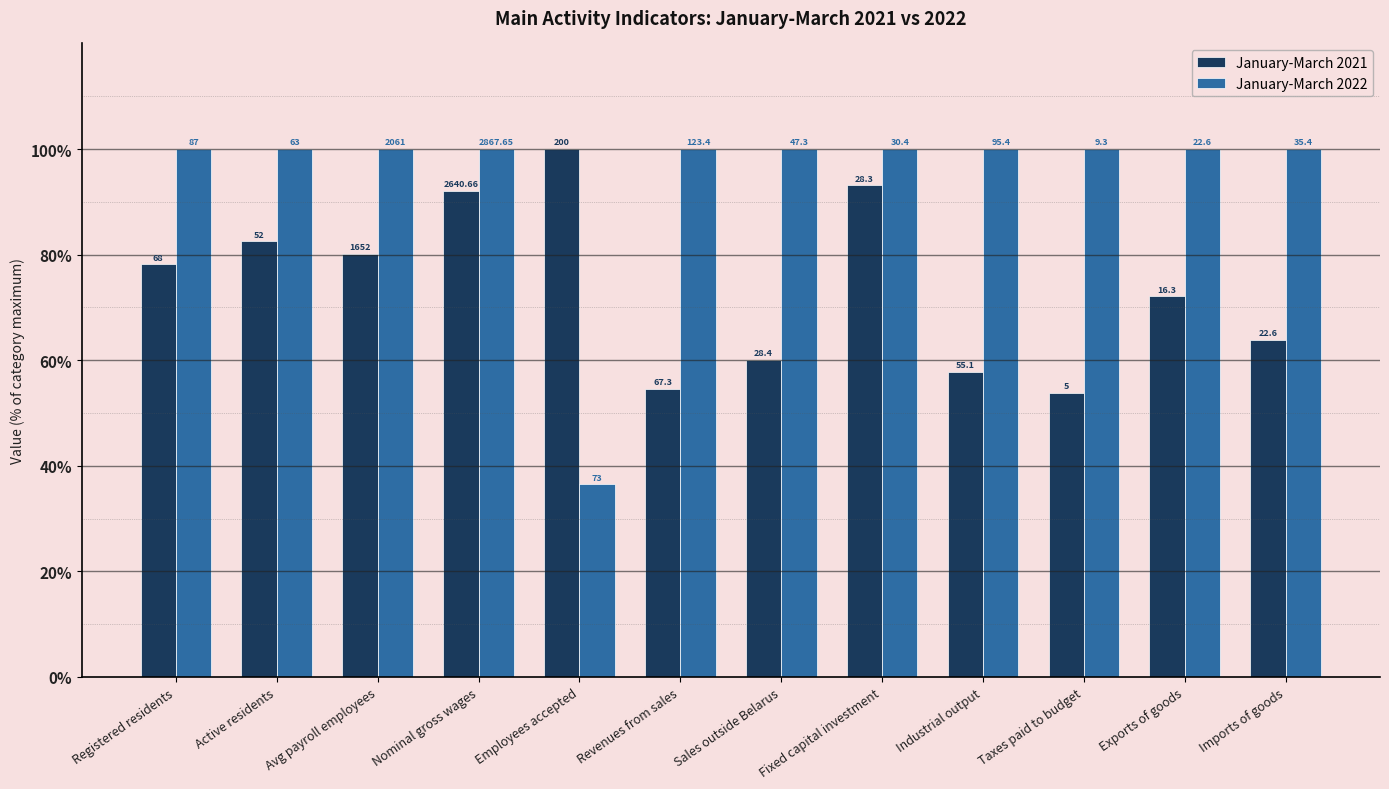

Is the value of January-March 2022 at Active residents greater than the value of January-March 2021 at Taxes paid to budget?

Yes